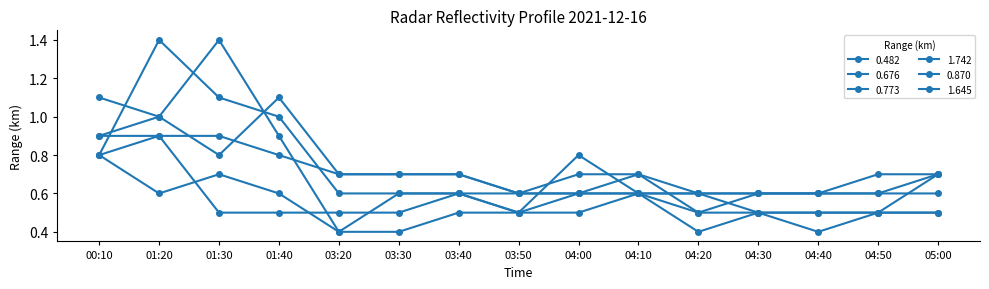

True or false: 0.773 and 1.742 intersect in this chart.

True